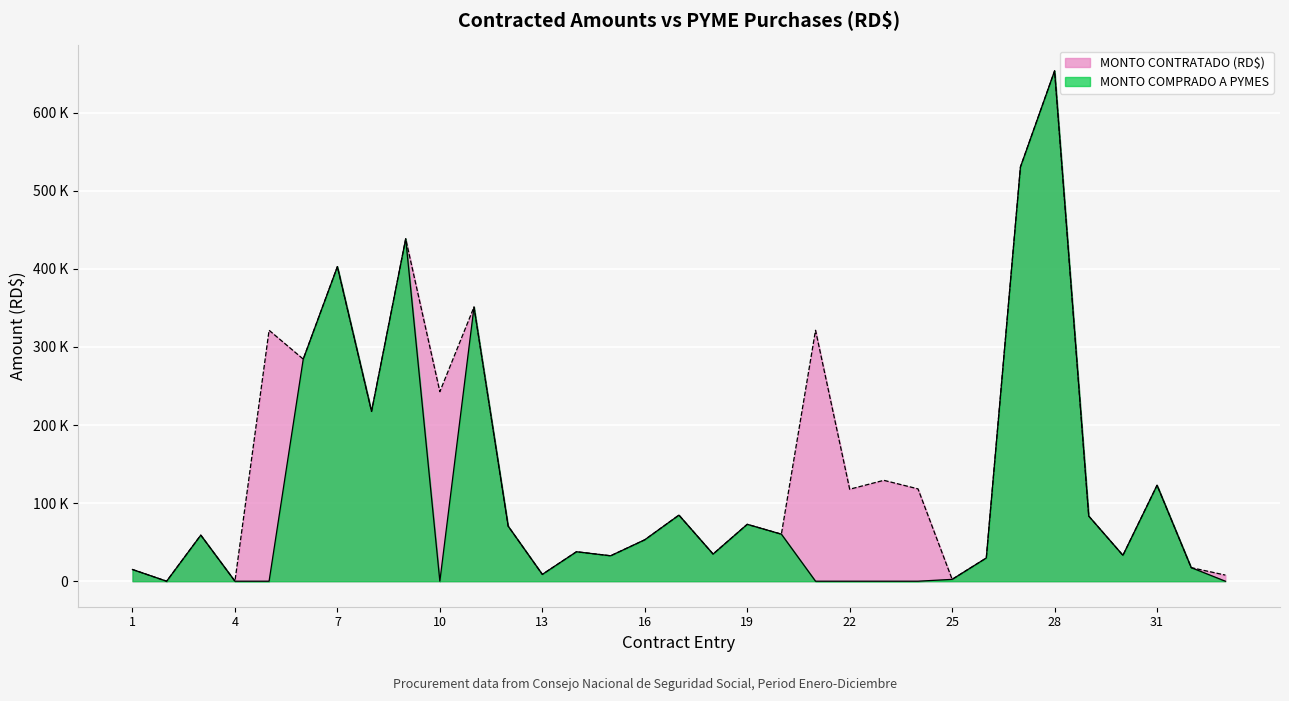

List the series in order of their peak value, lowest first.

MONTO CONTRATADO (RD$), MONTO COMPRADO A PYMES